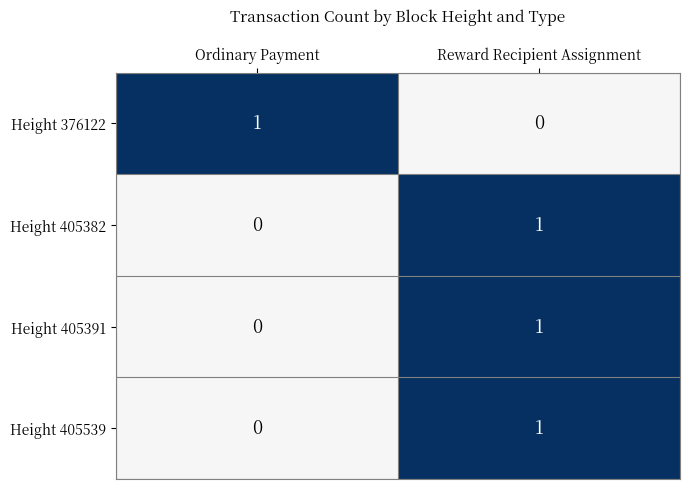

Is the value of Height 405382 at Ordinary Payment greater than the value of Height 405539 at Reward Recipient Assignment?

No